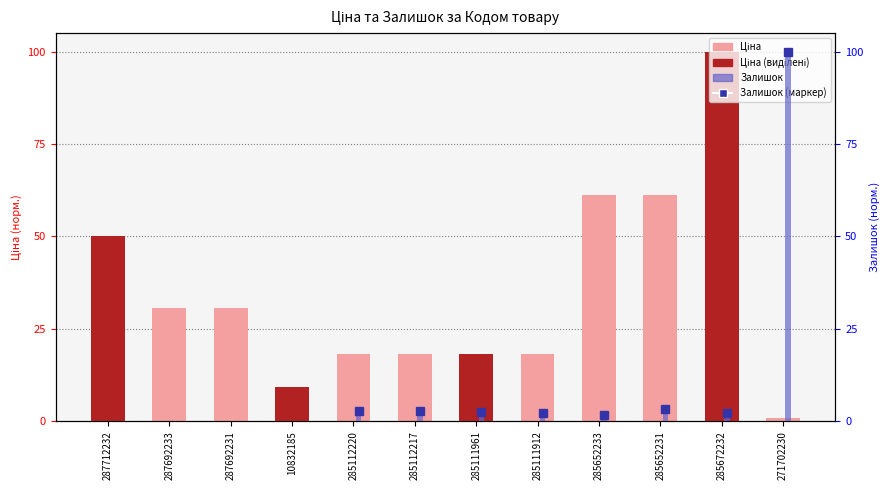

At how many categories does at least one series exceed 45?

5